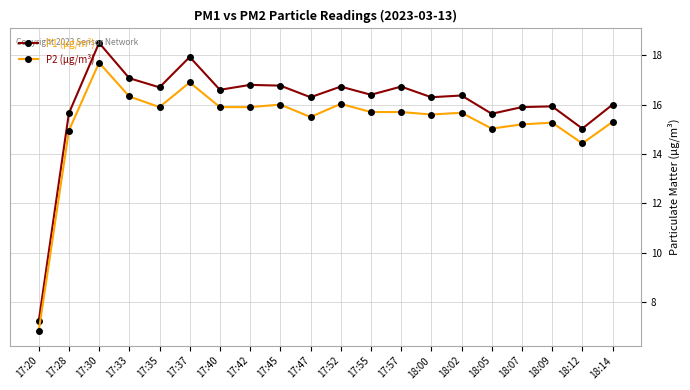

How many lines are shown in the chart?

2